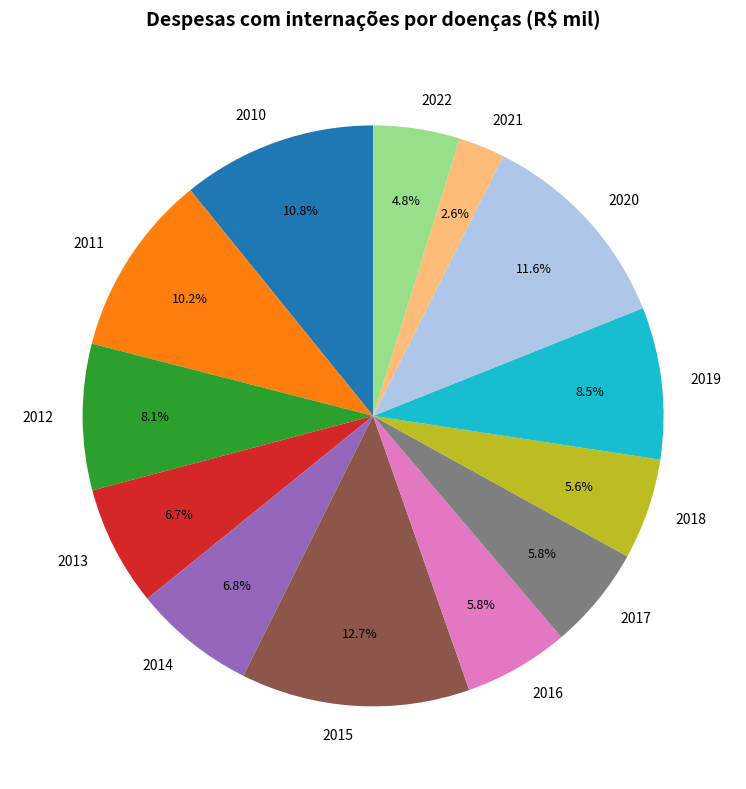

To the nearest percent, what portion does 2021 represent?

3%